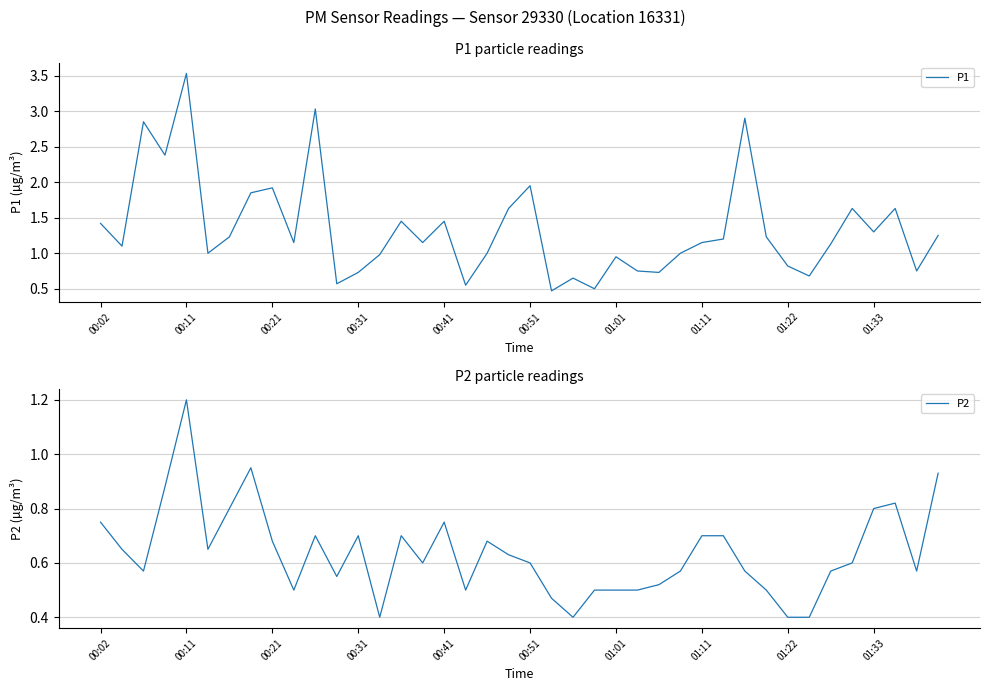

True or false: P2 and P1 intersect in this chart.

False